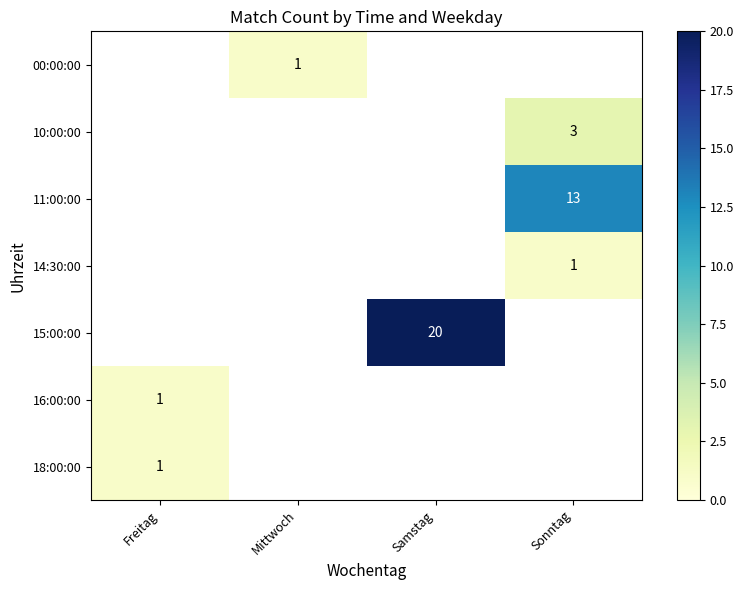

The 10:00:00 series shows 3 at Sonntag. True or false?

True